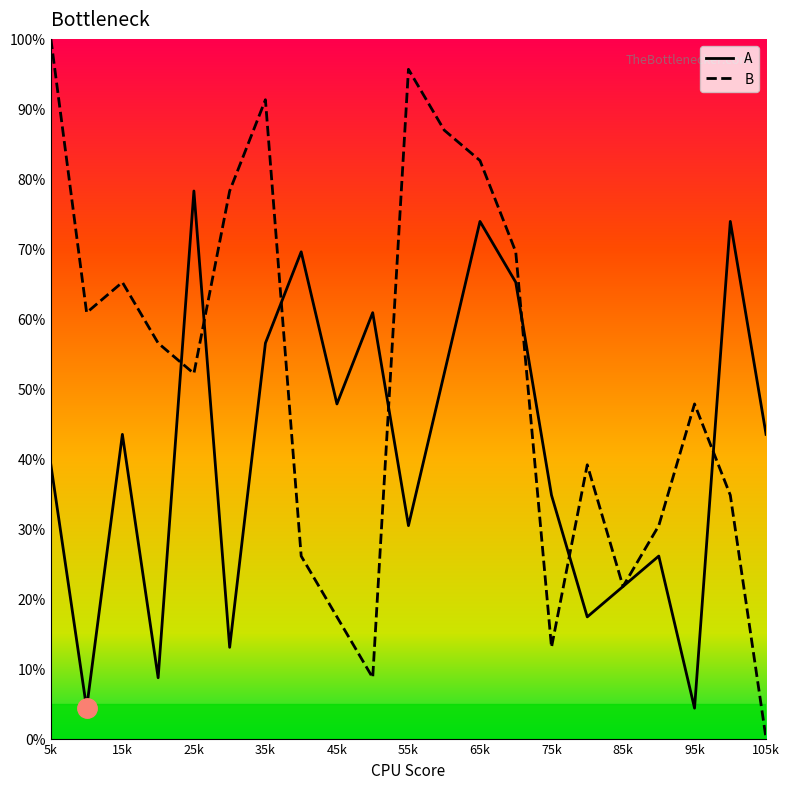

Which series has the largest total across all categories?

B